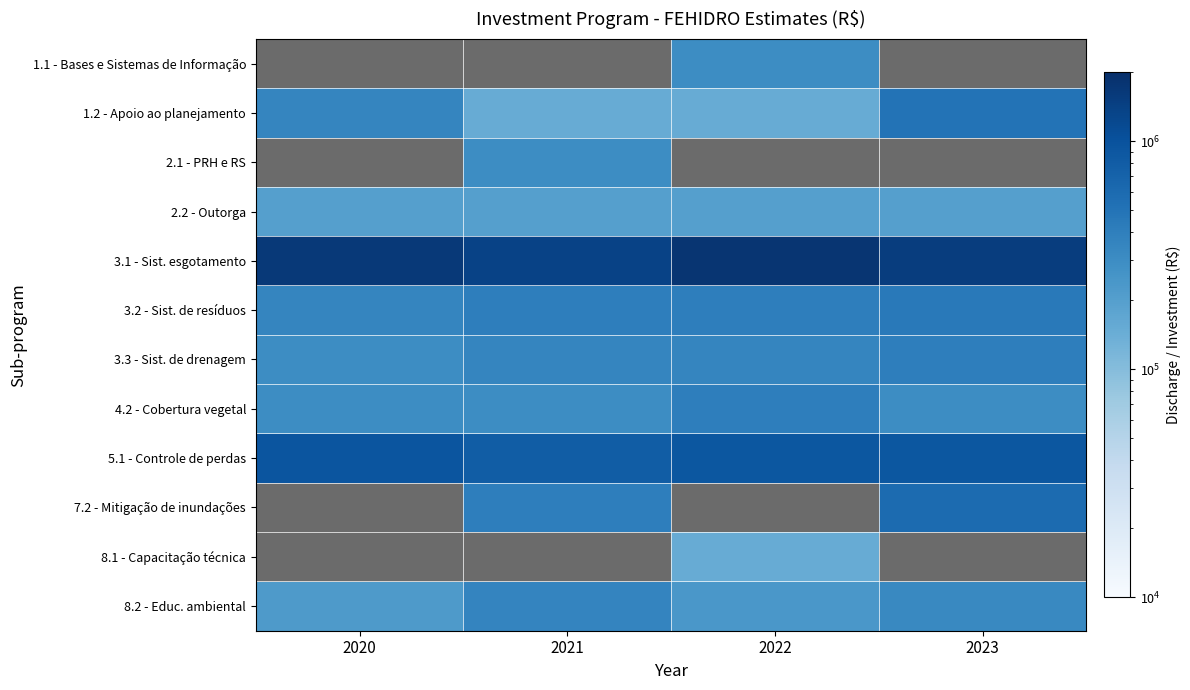

What is the approximate value of 1.2 - Apoio ao planejamento at 2022?

150000.0